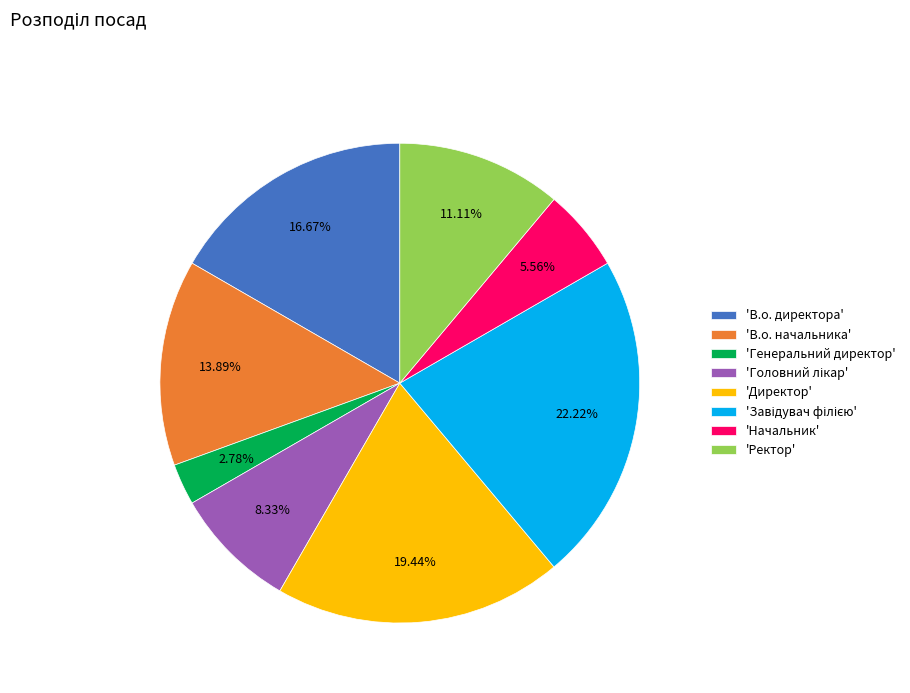

What is the smallest slice in the pie chart?

'Генеральний директор'